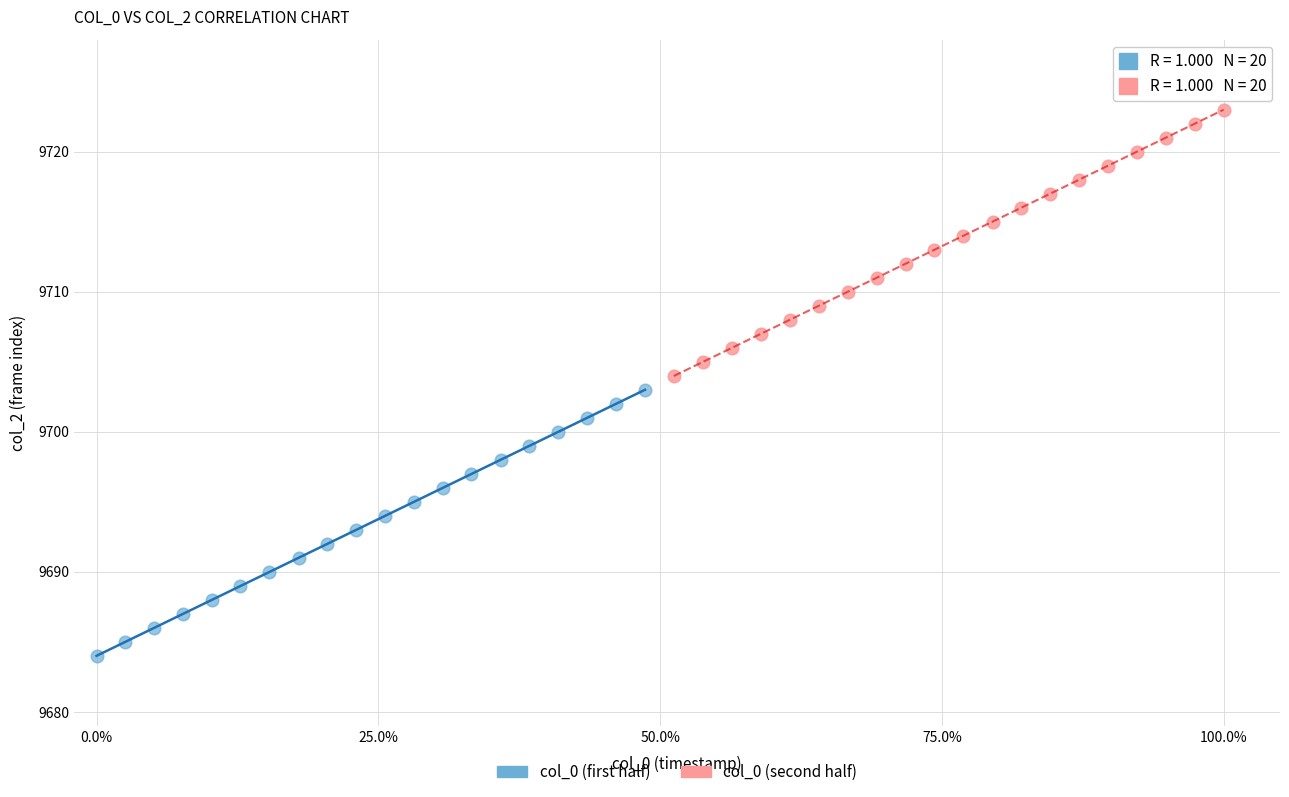

Which series contains the highest Y value?

col_0 (second half)